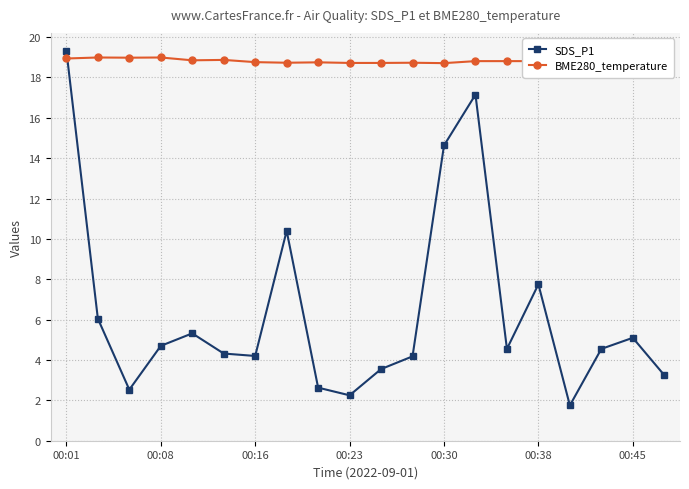

Rank the series by their average value, from lowest to highest.

SDS_P1, BME280_temperature